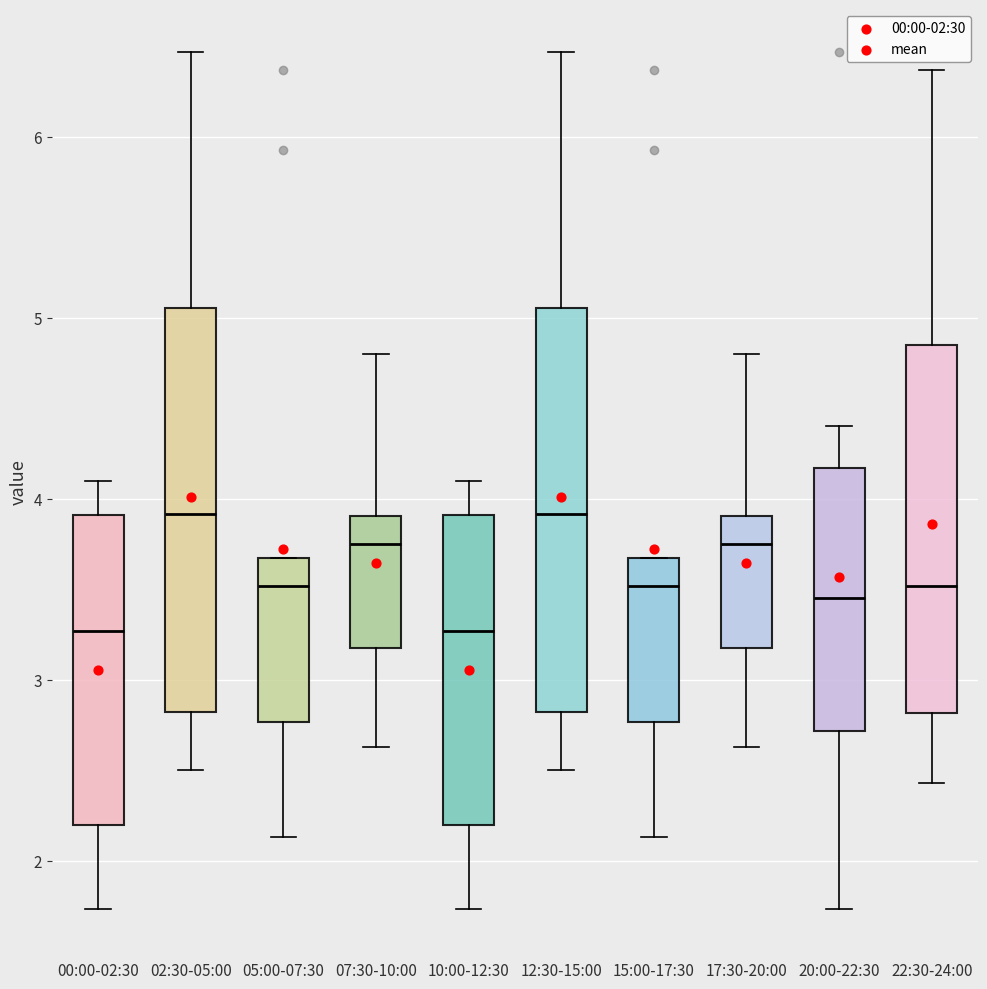

Reading left to right, transcribe this box plot: for each box, give where its median line is, the range the box spans, and where its two whiskers end, as read against the y-axis. The values are not printed on the chart, so give them approximately, as read against the axis.

00:00-02:30: median 3.3, box 2.2 to 3.9, whiskers 1.7 to 4.1
02:30-05:00: median 3.9, box 2.8 to 5.1, whiskers 2.5 to 6.5
05:00-07:30: median 3.5, box 2.8 to 3.7, whiskers 2.1 to 3.7
07:30-10:00: median 3.8, box 3.2 to 3.9, whiskers 2.6 to 4.8
10:00-12:30: median 3.3, box 2.2 to 3.9, whiskers 1.7 to 4.1
12:30-15:00: median 3.9, box 2.8 to 5.1, whiskers 2.5 to 6.5
15:00-17:30: median 3.5, box 2.8 to 3.7, whiskers 2.1 to 3.7
17:30-20:00: median 3.8, box 3.2 to 3.9, whiskers 2.6 to 4.8
20:00-22:30: median 3.5, box 2.7 to 4.2, whiskers 1.7 to 4.4
22:30-24:00: median 3.5, box 2.8 to 4.9, whiskers 2.4 to 6.4